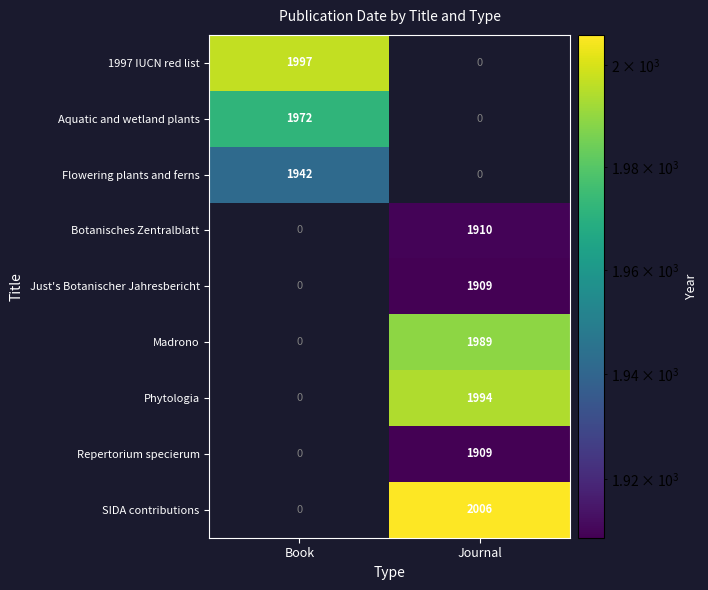

Between Book and Journal, which series saw the biggest shift?

SIDA contributions